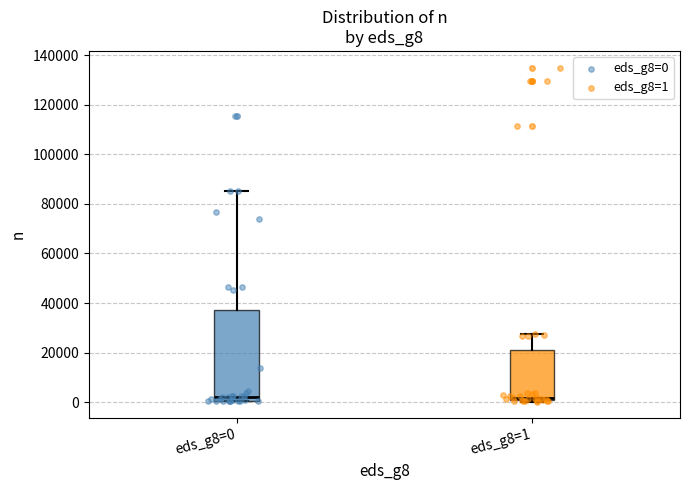

Reading left to right, read every box against the y-axis: the position of its median line, the range the box covers, and the ends of its whiskers. The values are not printed on the chart, so give them approximately, as read against the axis.

eds_g8=0: median 2000, box 0 to 38000, whiskers 0 to 86000
eds_g8=1: median 2000, box 0 to 22000, whiskers 0 to 28000